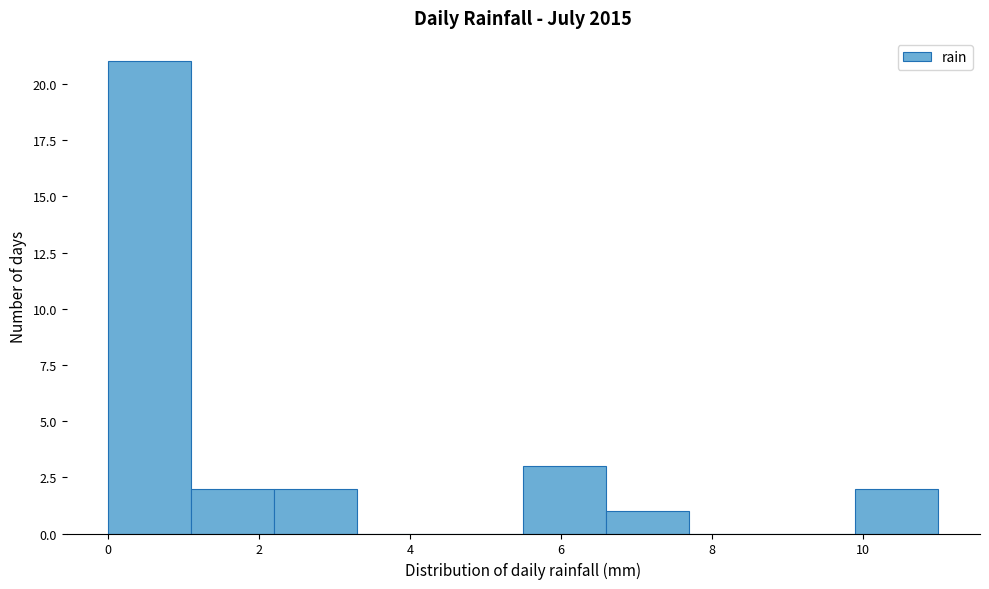

Reading left to right, list every bar in this chart as the range it spans on the x-axis followed by its height. Neither the bar edges nor the heights are printed on the chart, so give them approximately, as read against the axes.

0.0 to 1.1: 21
1.1 to 2.2: 2
2.2 to 3.3: 2
3.3 to 4.4: 0
4.4 to 5.5: 0
5.5 to 6.6: 3
6.6 to 7.7: 1
7.7 to 8.8: 0
8.8 to 9.9: 0
9.9 to 11.0: 2